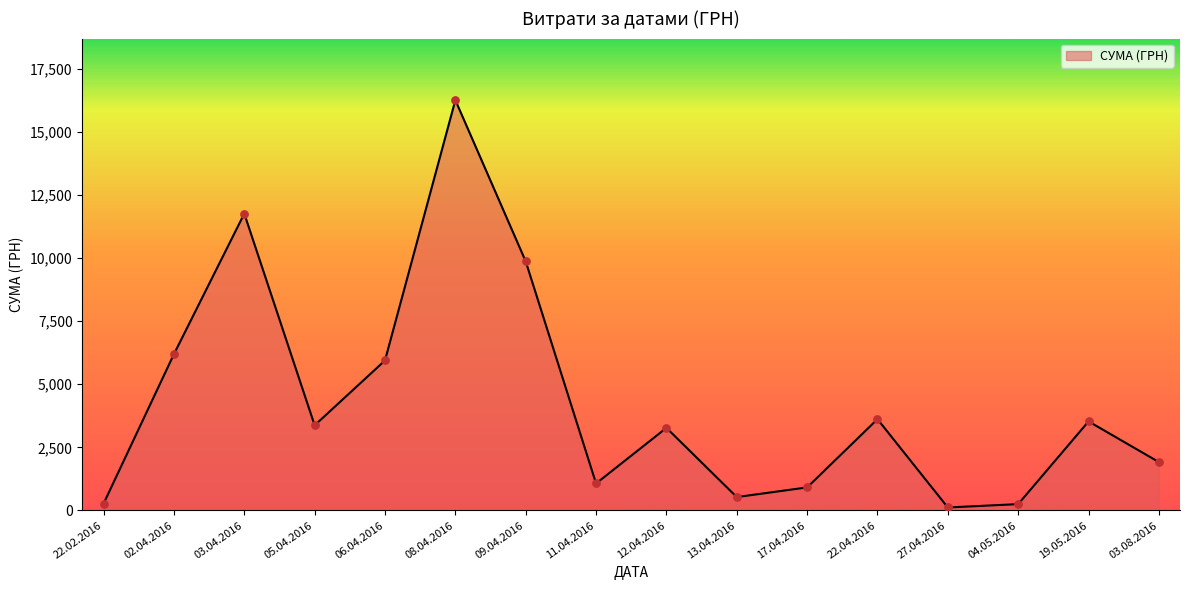

Between 11.04.2016 and 02.04.2016, which is larger?

02.04.2016